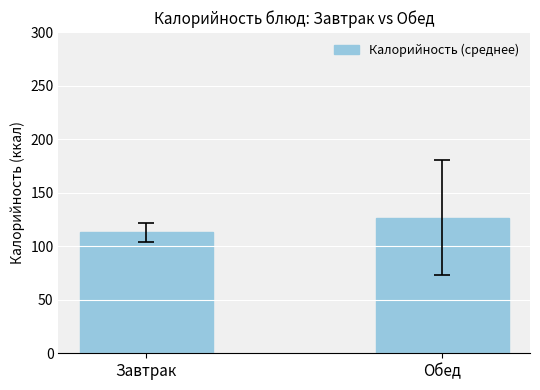

List the labels in order of value, smallest first.

Завтрак, Обед